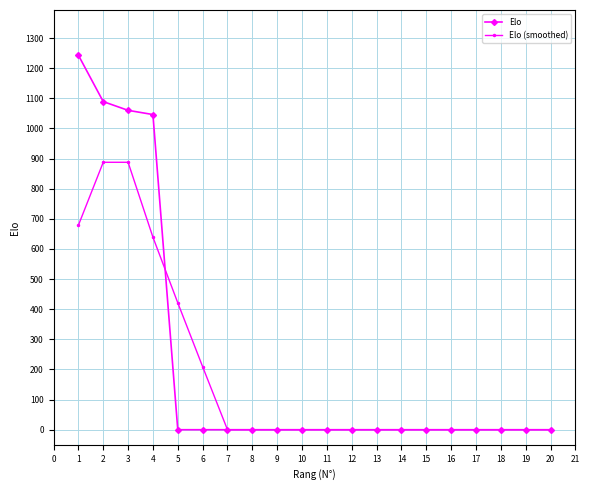

What is the difference between the highest and lowest values at 5?

421.2